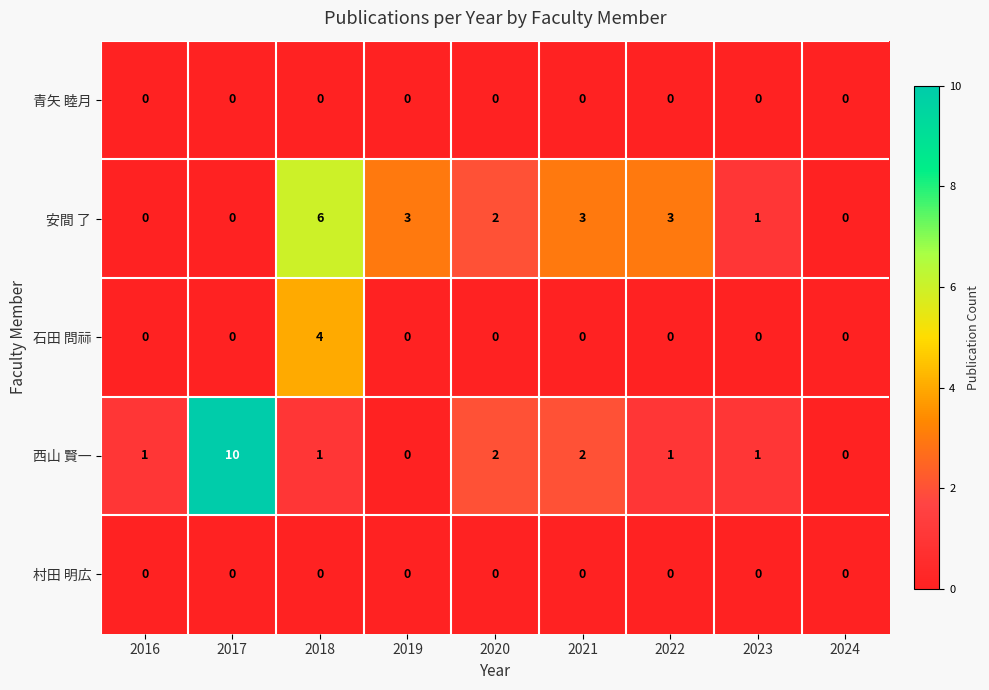

How many 石田 問祘 values are between 0 and 1?

8